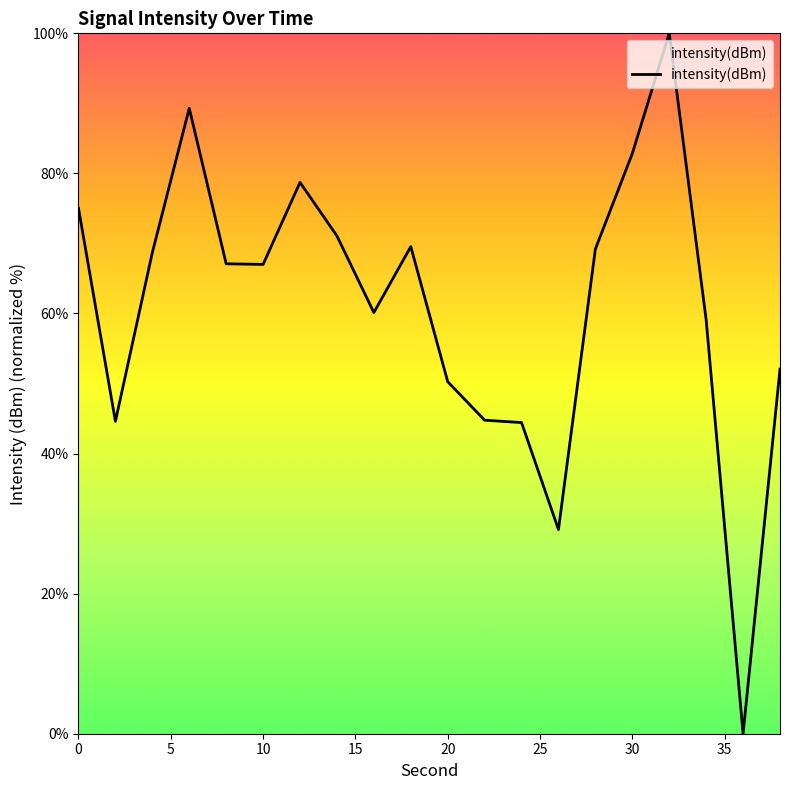

What is the greatest value displayed?

100.0